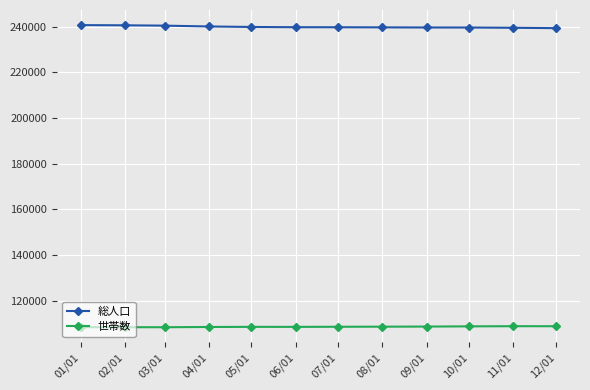

Is the value of 総人口 at 01/01 greater than the value of 世帯数 at 04/01?

Yes